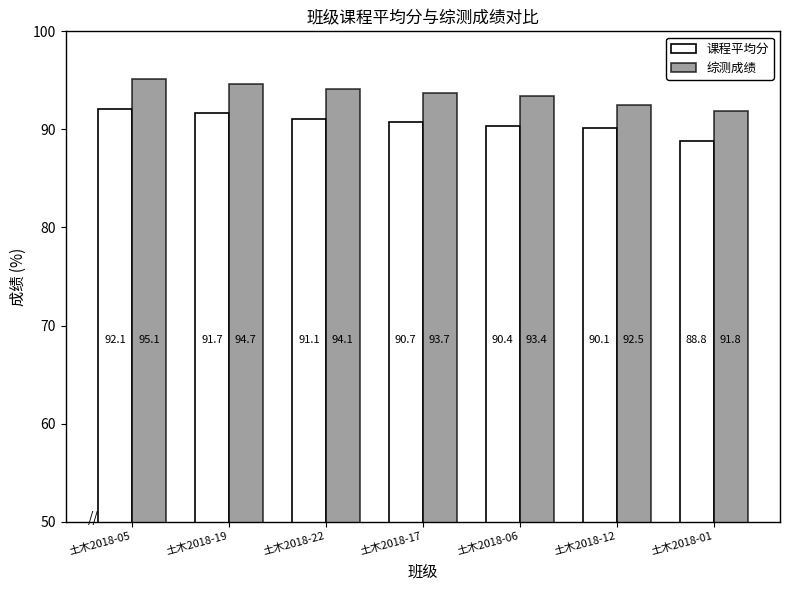

What is the total value across all series at 土木2018-22?

185.2